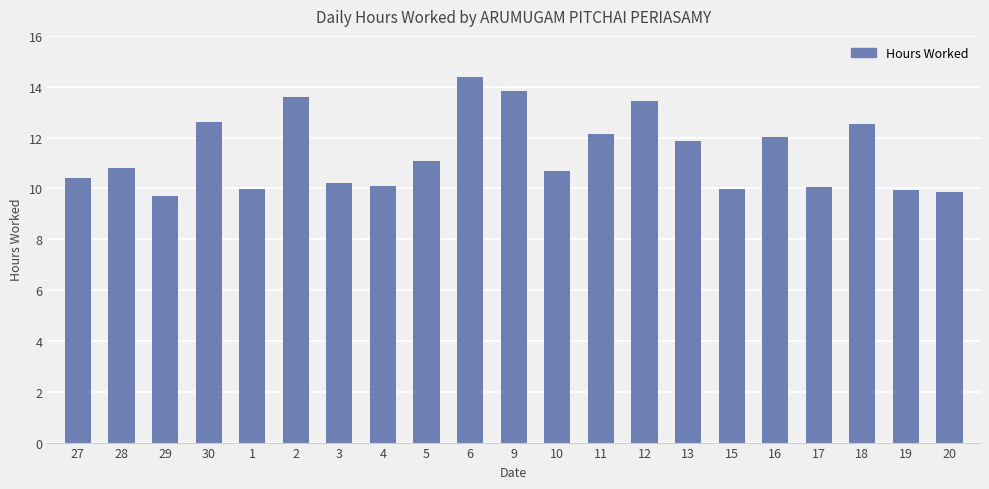

What is the minimum value shown in the chart?

9.7